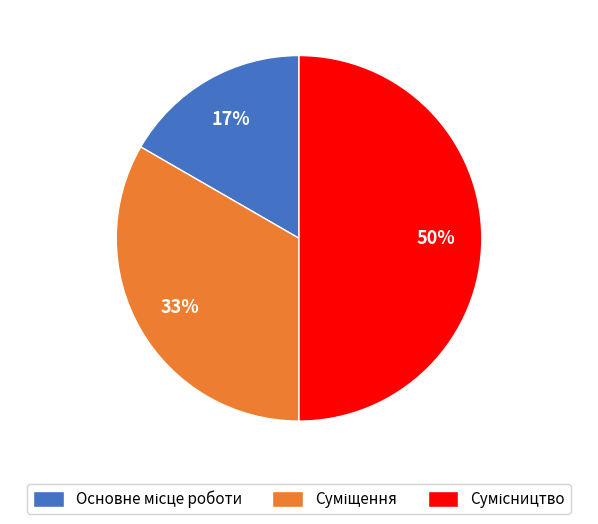

To the nearest percent, what is the average slice percentage?

33%